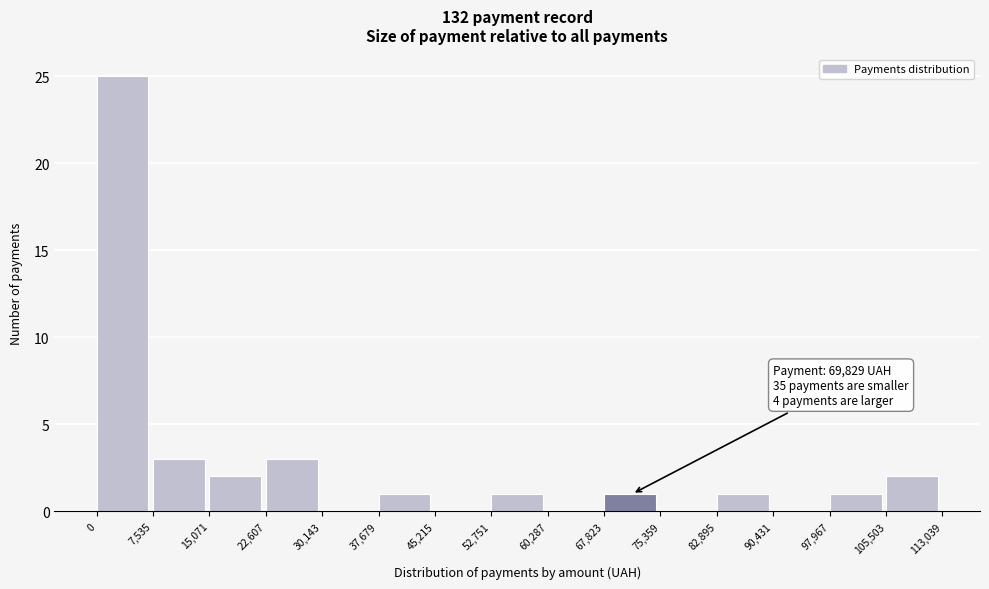

Which range on the x-axis has the tallest bar?

0 to 7,535